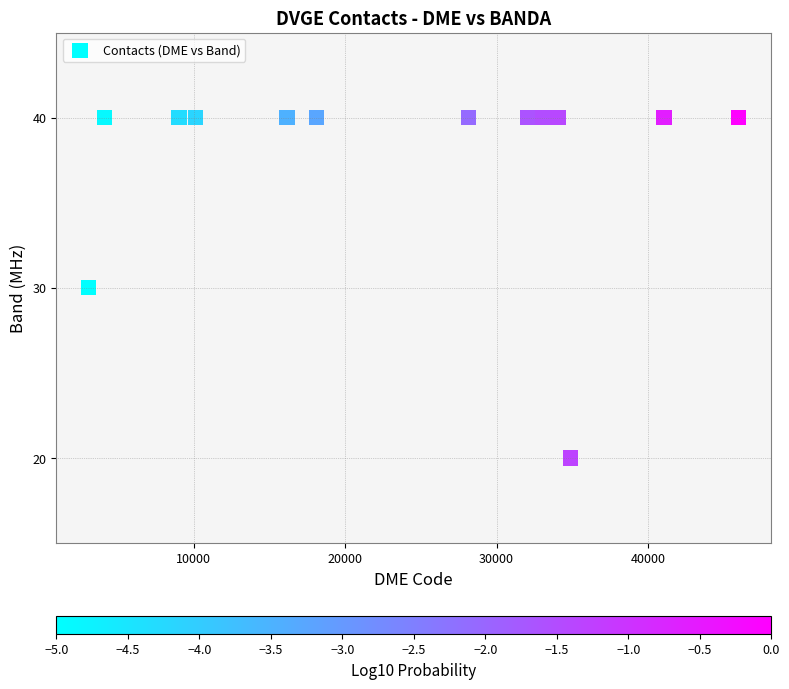

What is the range of Y values (max minus min)?

20